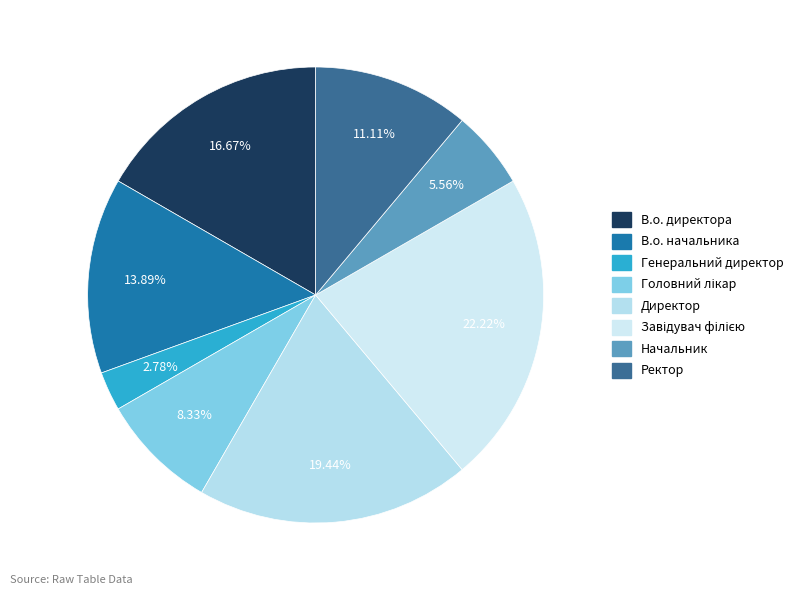

Rank the categories by value from lowest to highest.

Генеральний директор, Начальник, Головний лікар, Ректор, В.о. начальника, В.о. директора, Директор, Завідувач філією